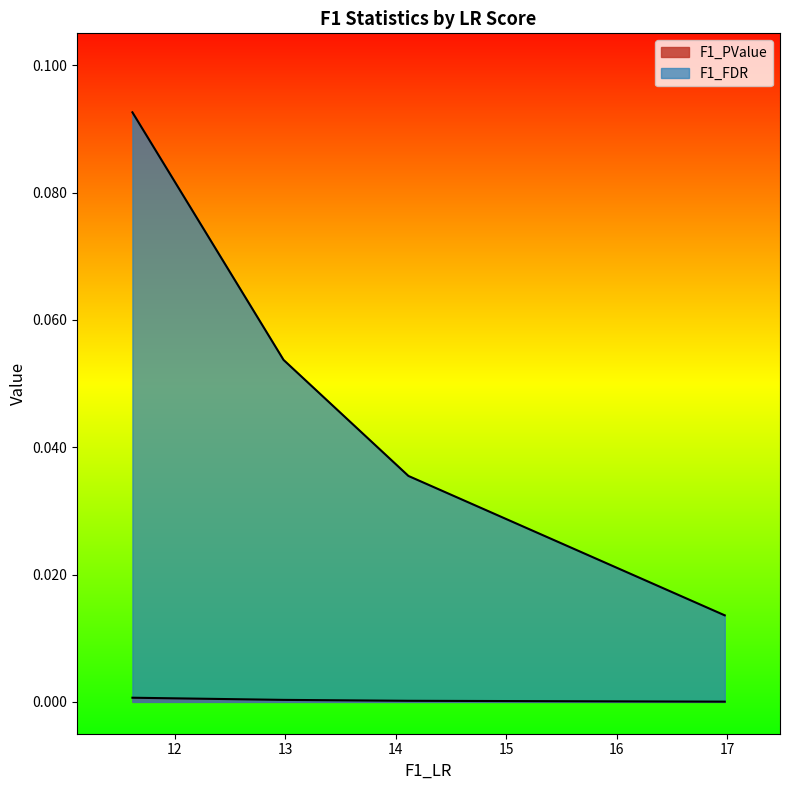

True or false: F1_FDR and F1_PValue cross at least once.

False